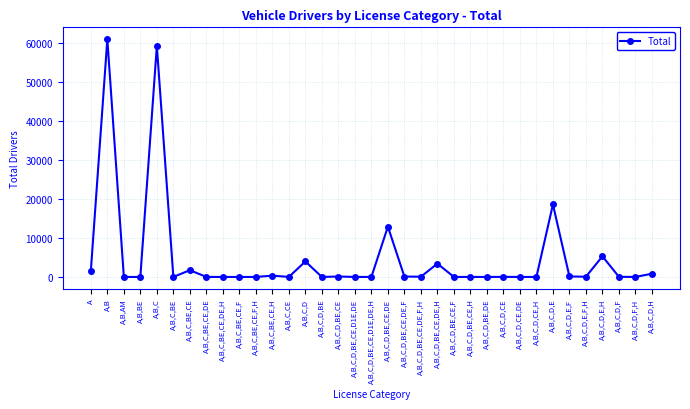

True or false: the data has more than 1 interior local peaks.

True